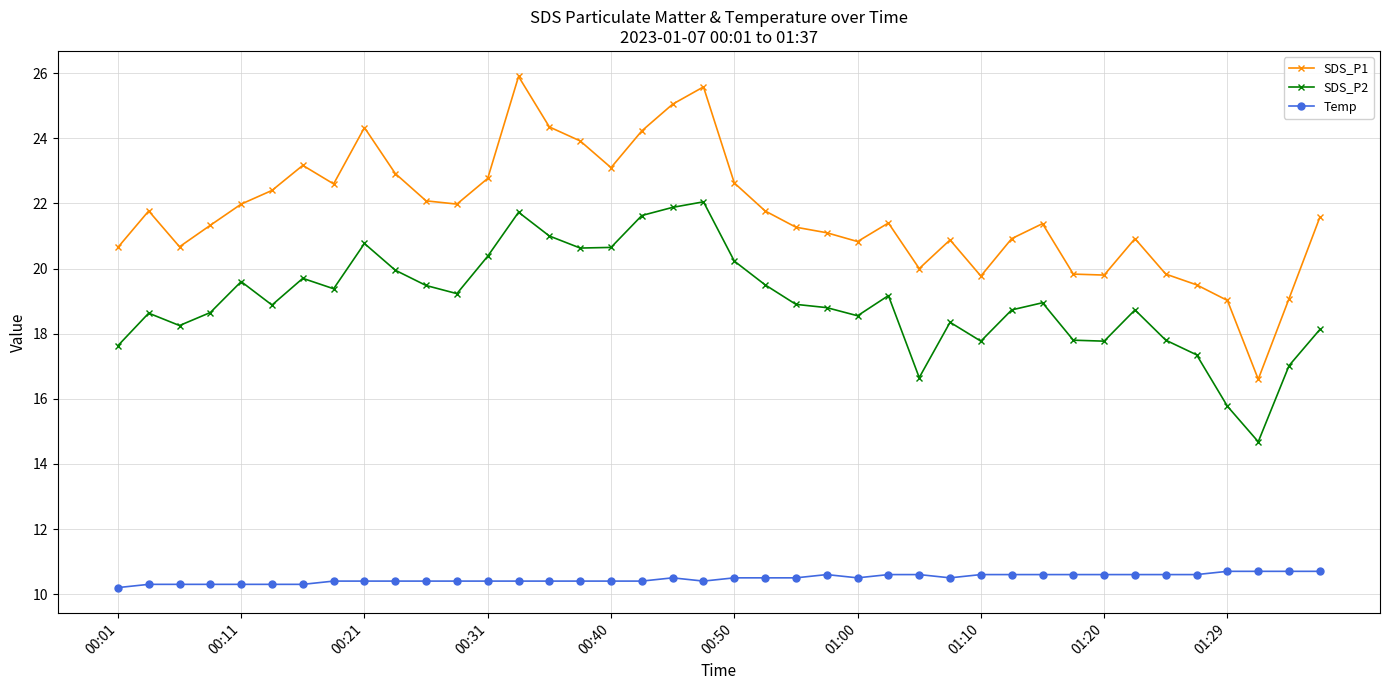

What is the sum of all Temp values?

419.2